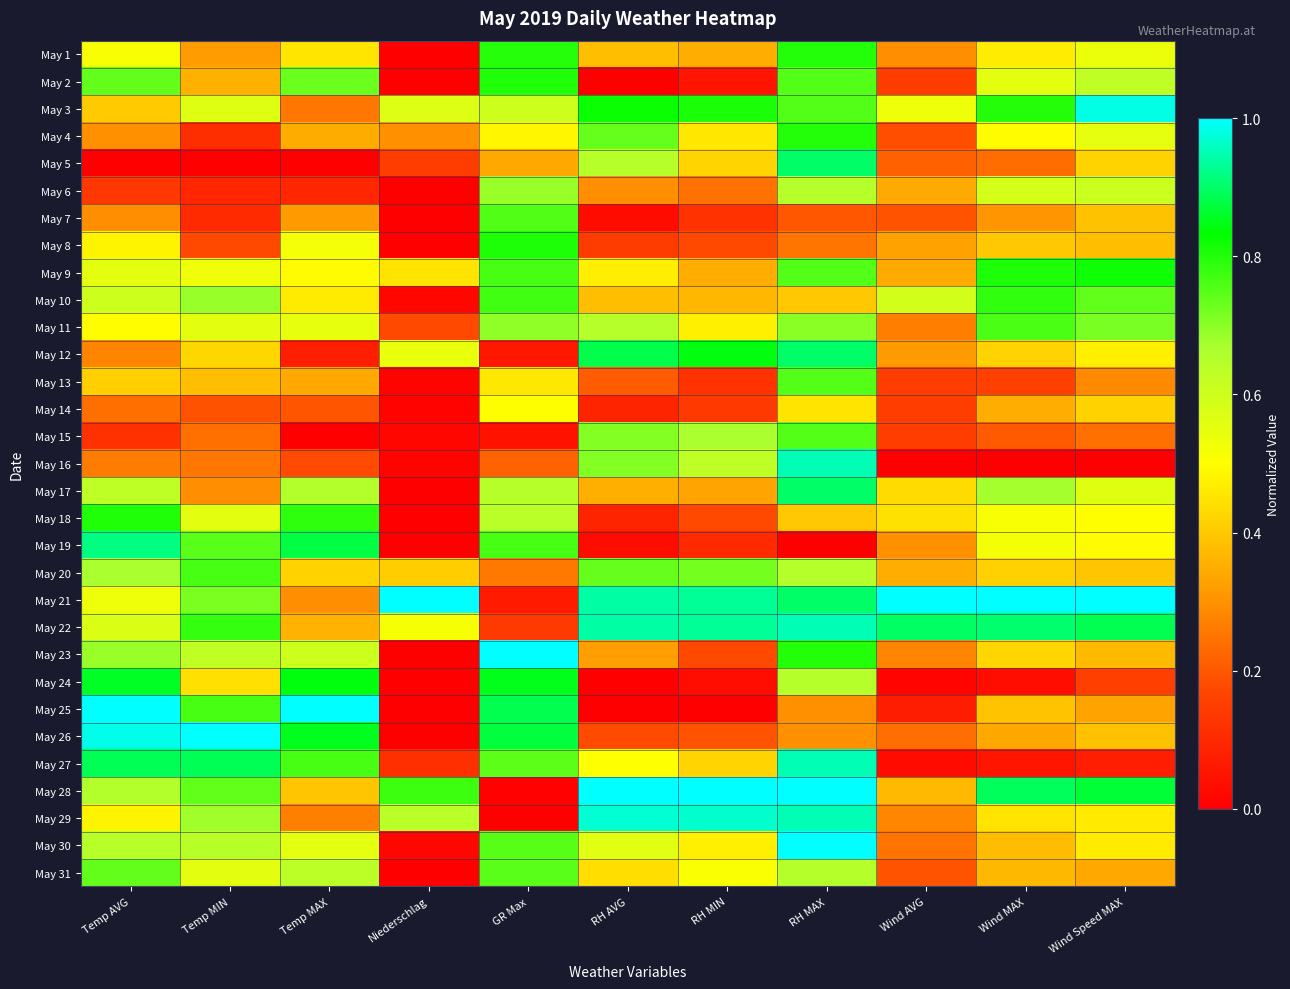

Between Temp MAX and Wind AVG, which is larger?

Temp MAX